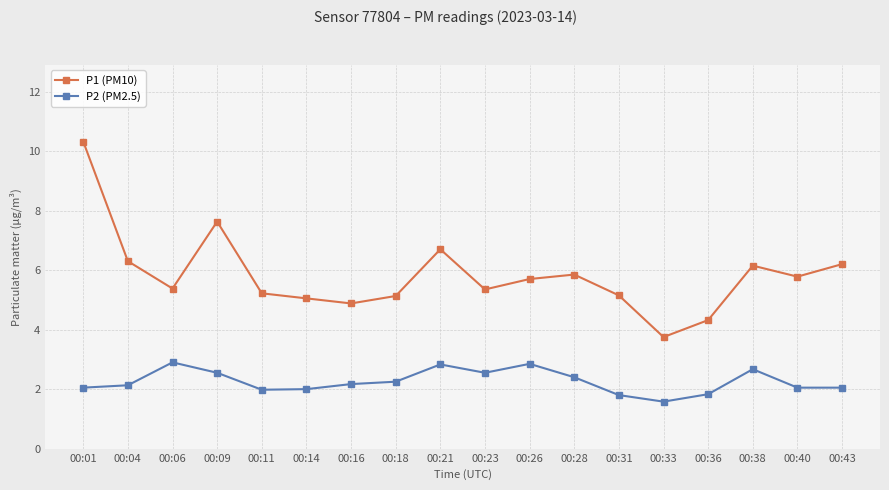

Which series has the largest total across all categories?

P1 (PM10)